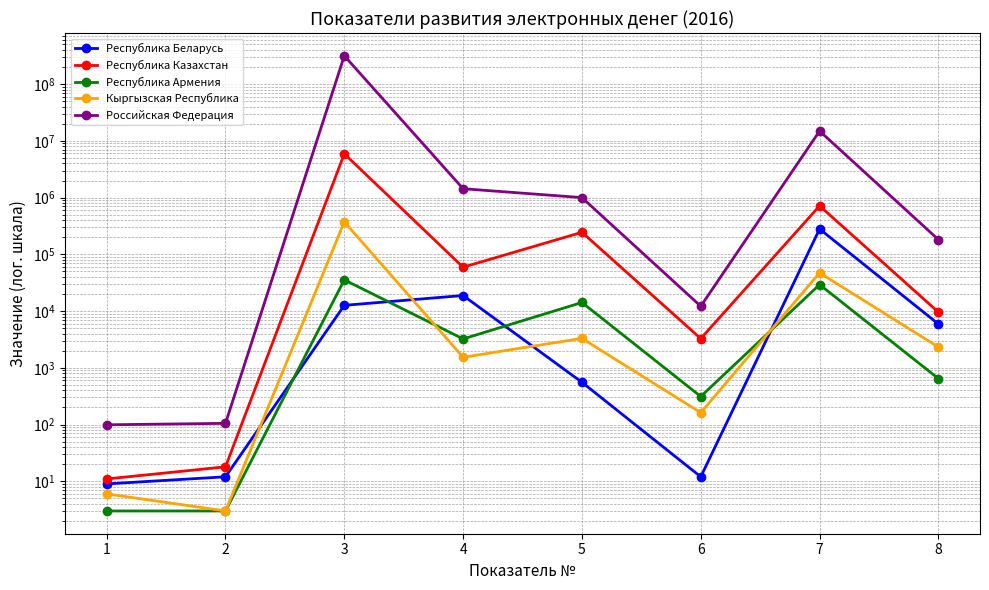

True or false: Республика Казахстан and Российская Федерация intersect in this chart.

False